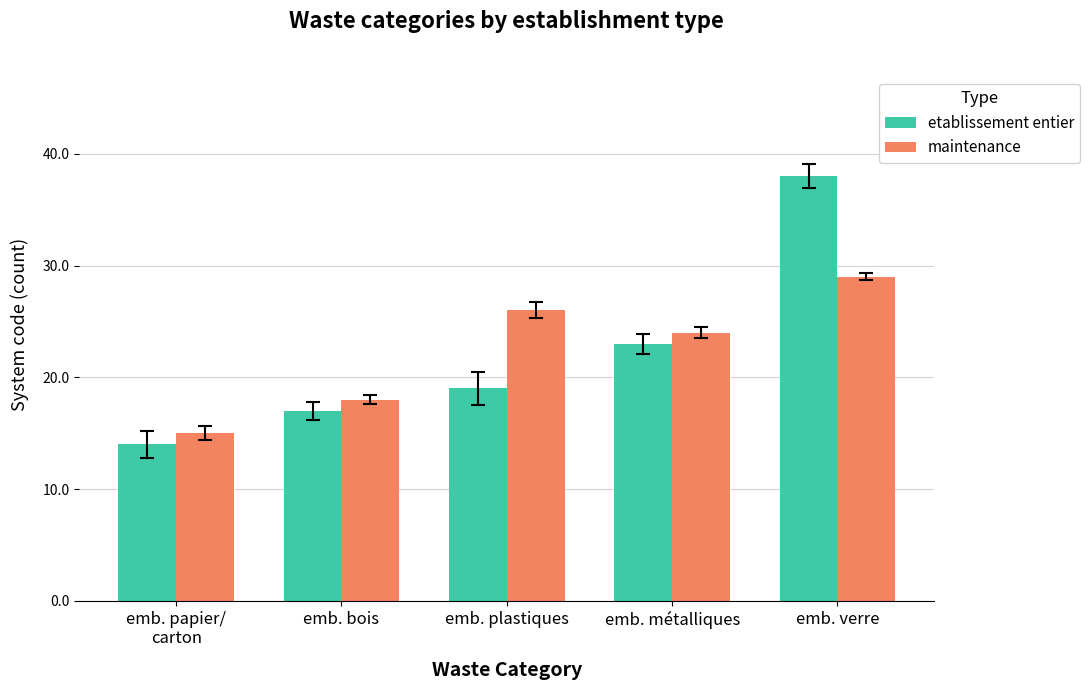

At which category is the sum across all series the highest?

emb. verre